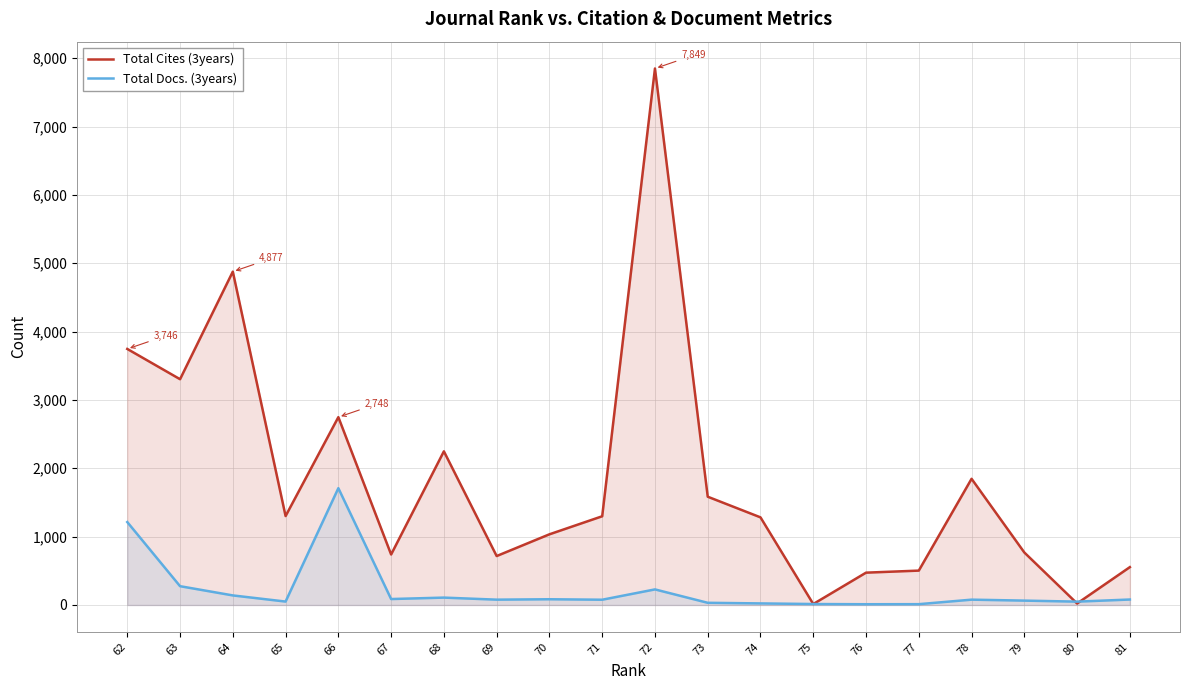

At how many categories does at least one series exceed 7088?

1